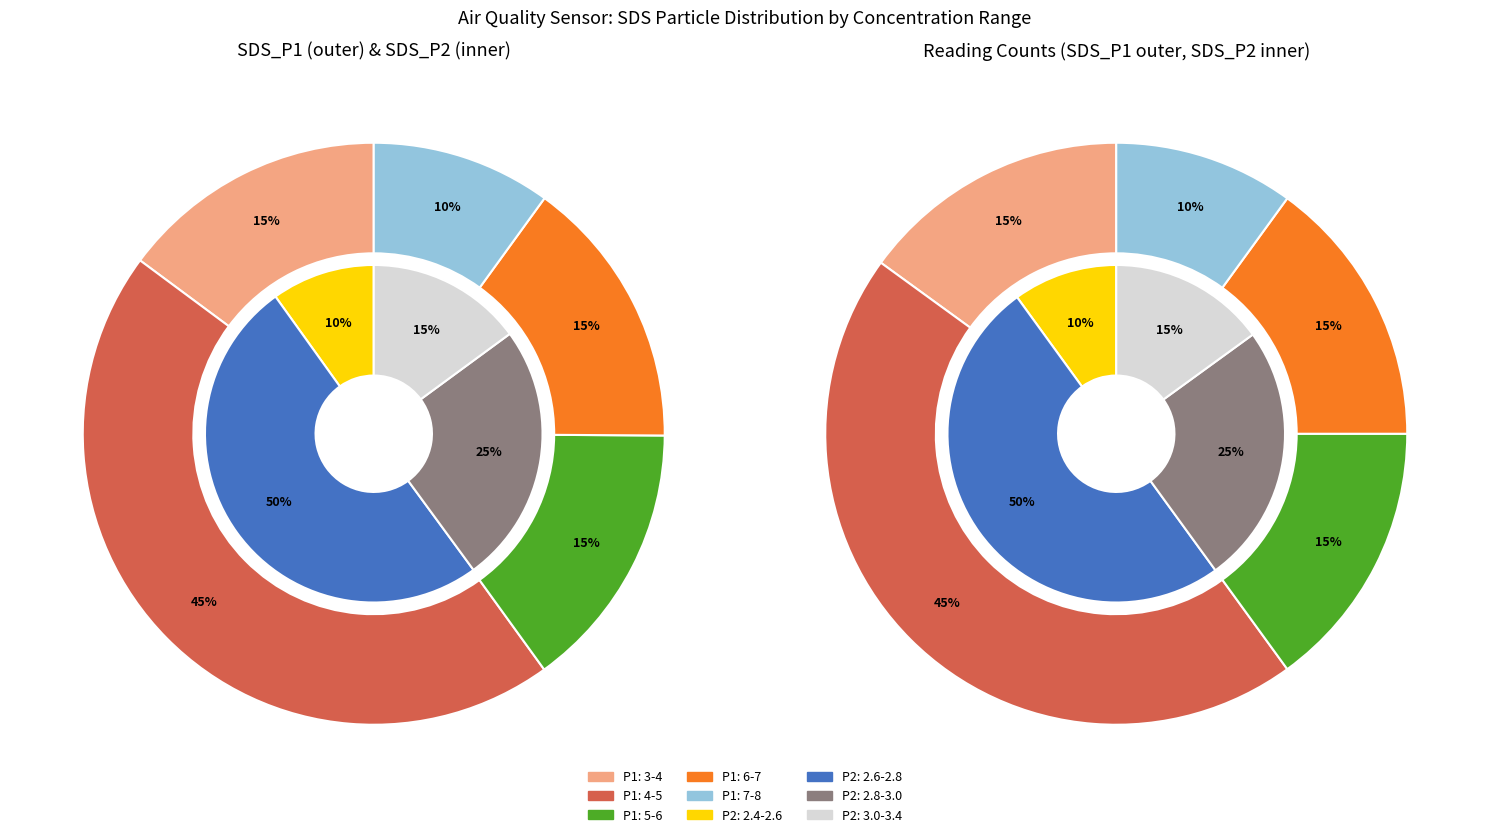

Does any single category account for the majority?

No